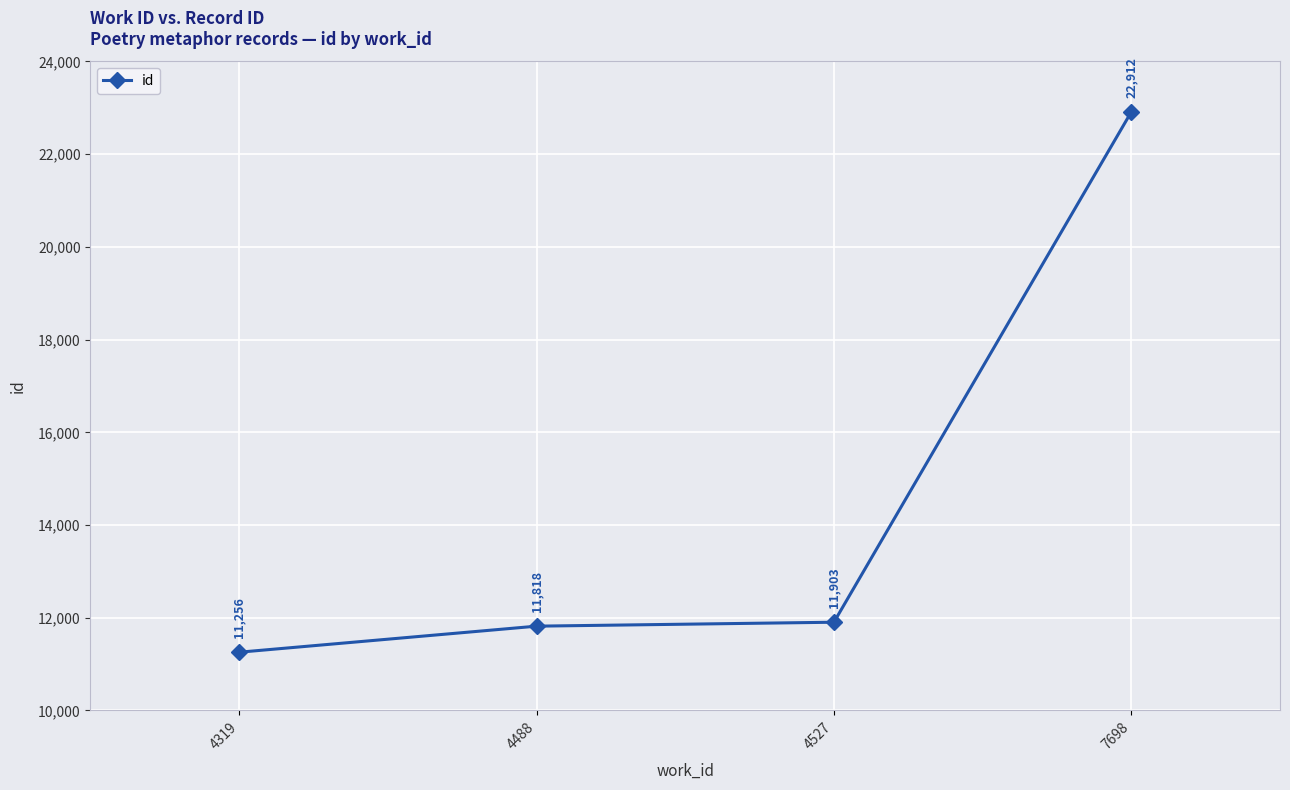

Is it true that the value at 4488 is 11818?

True